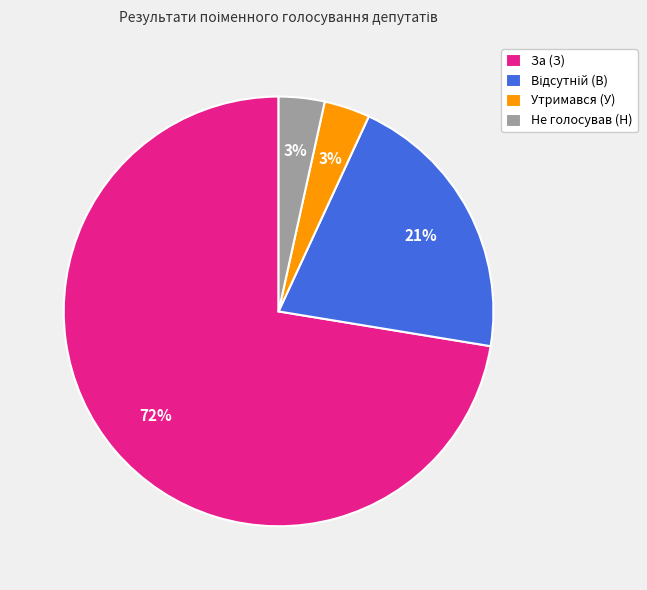

To the nearest percent, what percentage of the pie is Утримався (У)?

3%